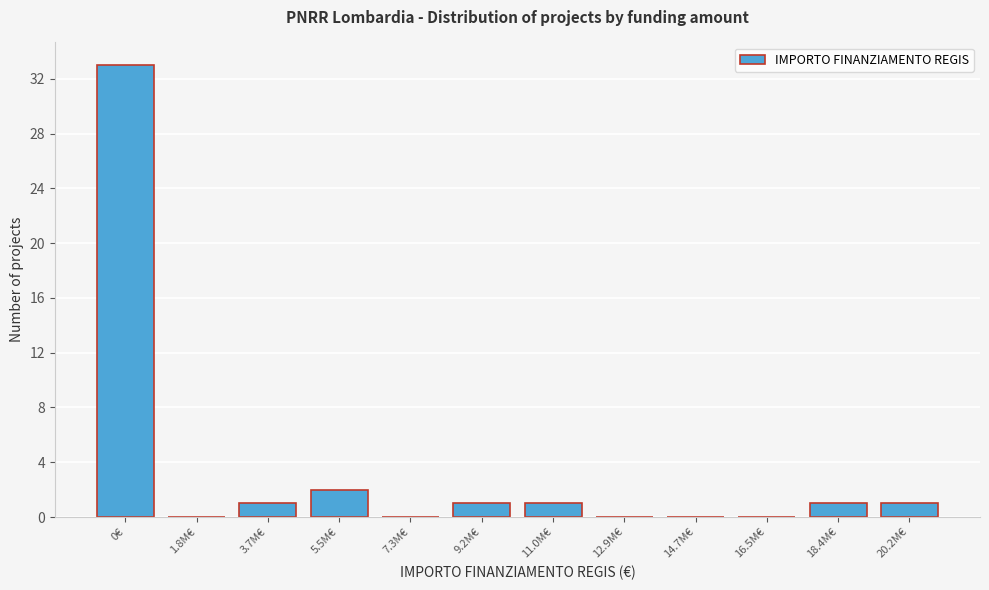

Reading right to left, extract all data points from this chart.

20.2M€=1	18.4M€=1	16.5M€=0	14.7M€=0	12.9M€=0	11.0M€=1	9.2M€=1	7.3M€=0	5.5M€=2	3.7M€=1	1.8M€=0	0€=33